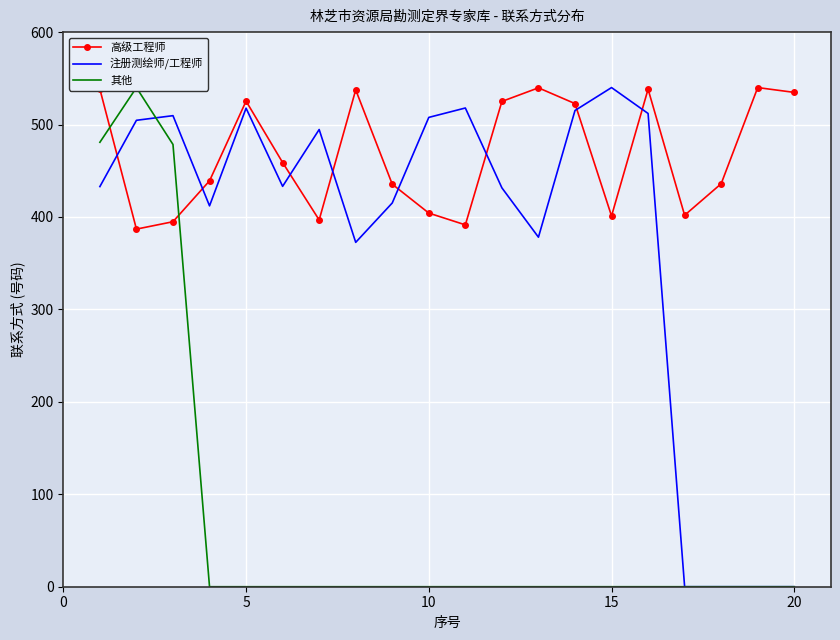

Which series ends up on top after the final intersection of 其他 and 高级工程师?

高级工程师